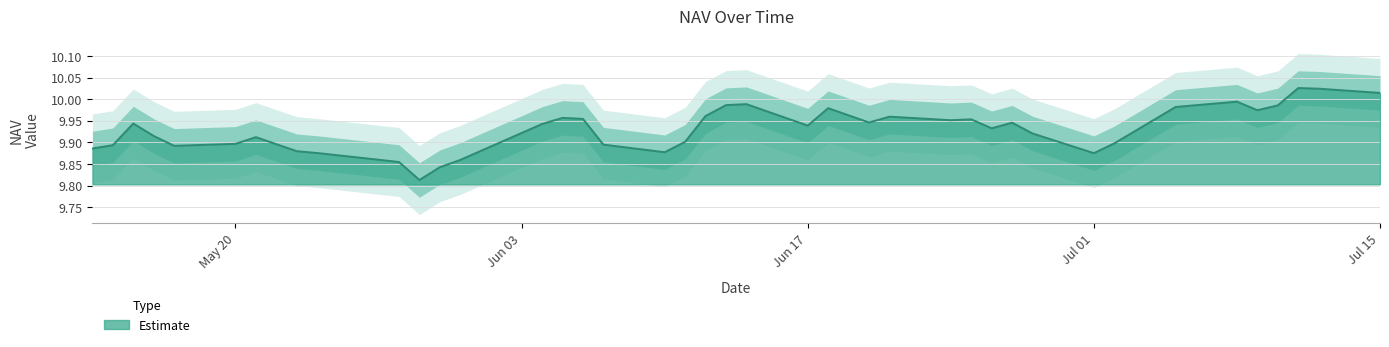

What value does the data have at 27?

9.9